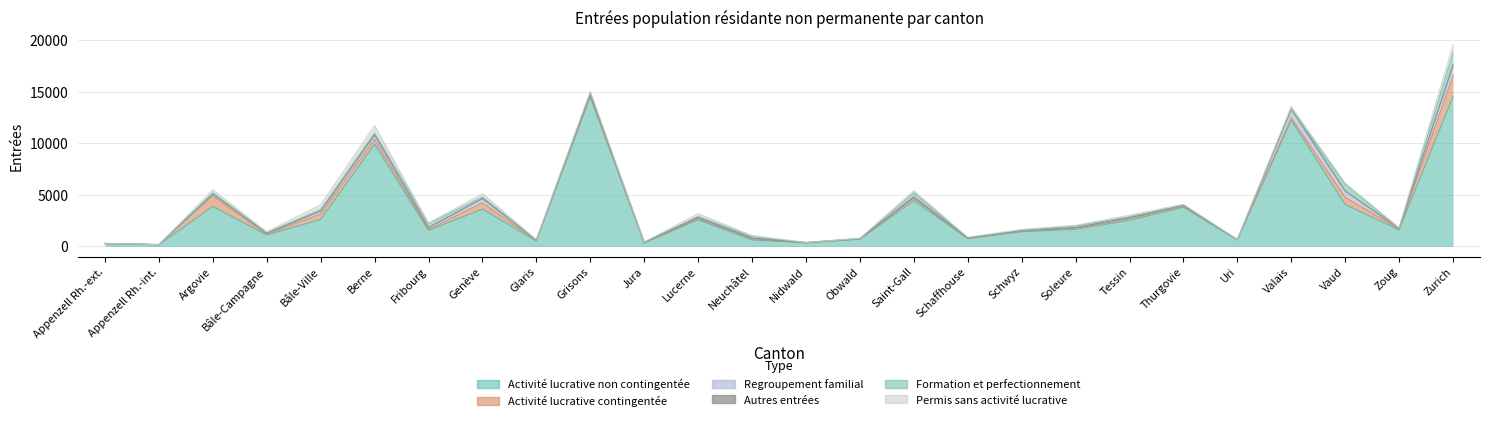

The value of Permis sans activité lucrative at Thurgovie is 40. True or false?

False